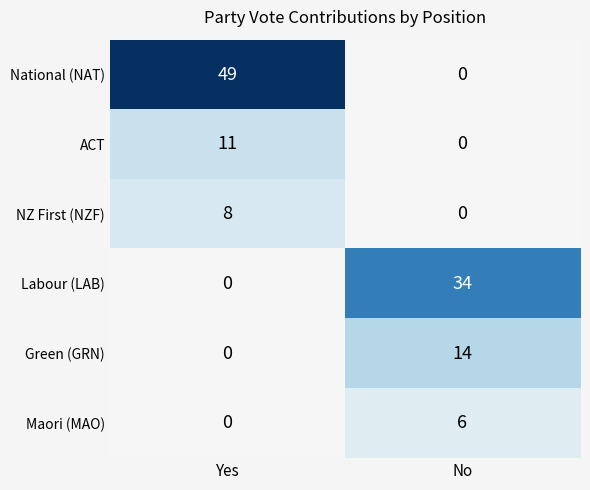

True or false: Green (GRN) has a value of 9 at No.

False